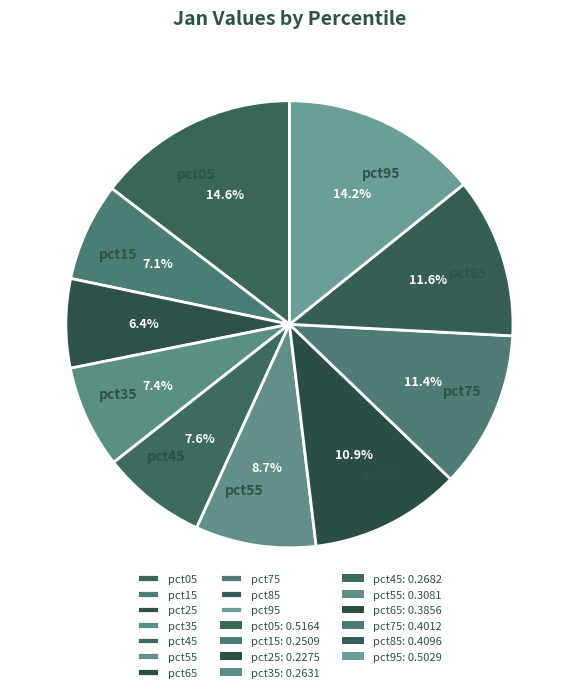

How many slices are in this pie chart?

10